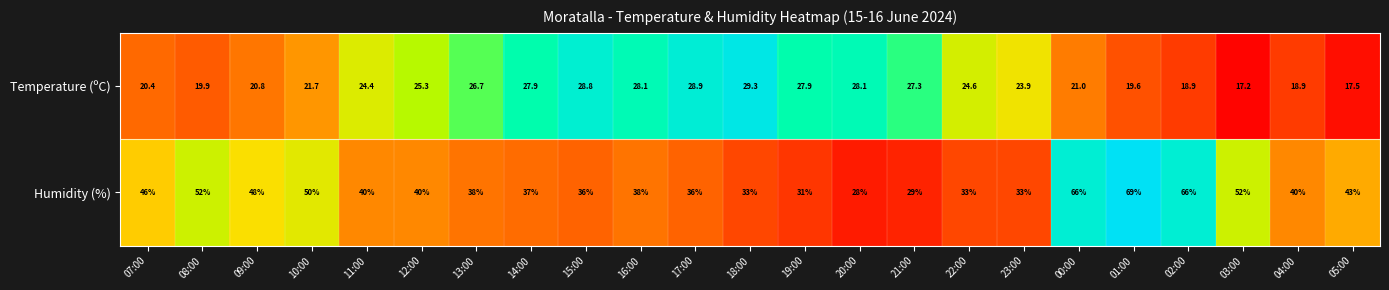

What is the difference between the second highest and minimum values?

38